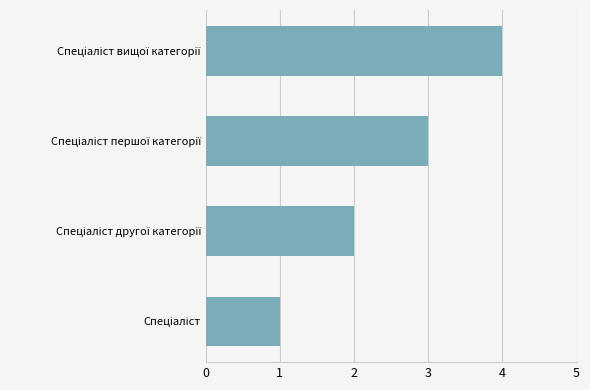

What is the difference between the maximum and minimum values?

3